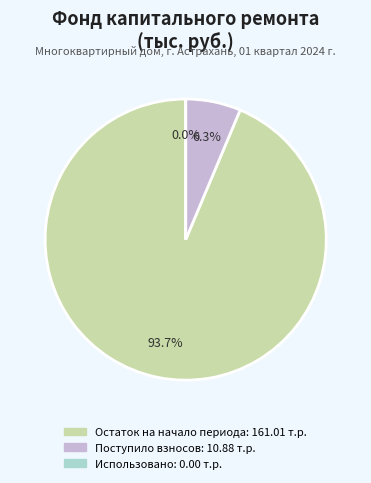

To the nearest percent, what is the average slice percentage?

33%